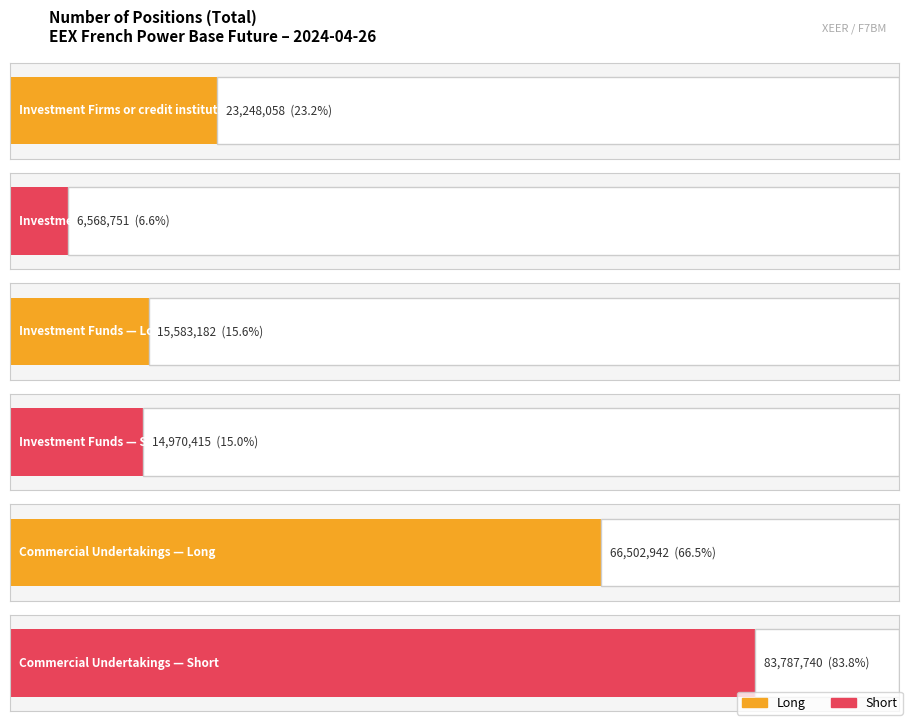

What is the approximate value of Short at Investment Funds?

14970415